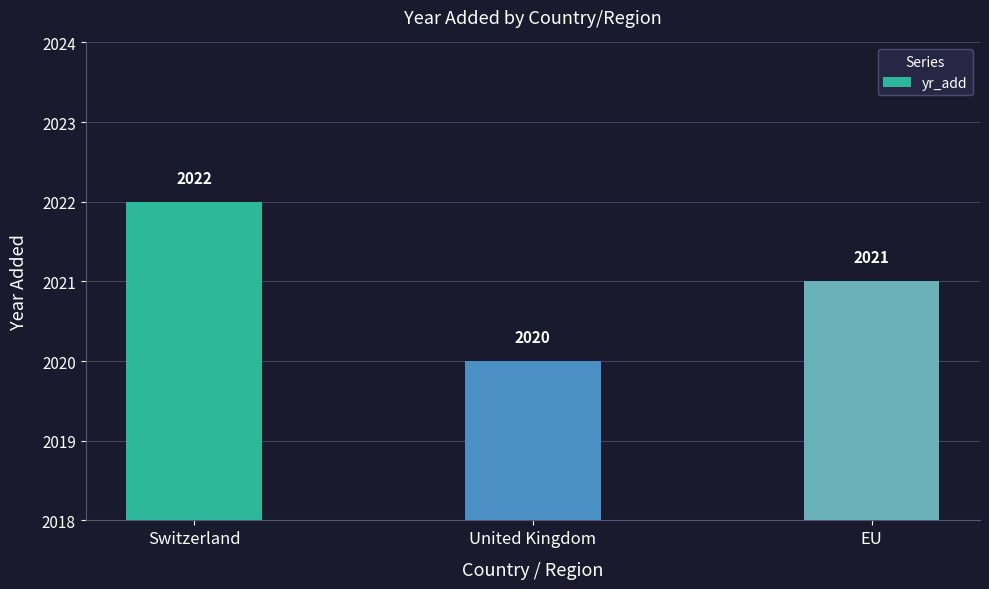

How many values are below 2021?

1